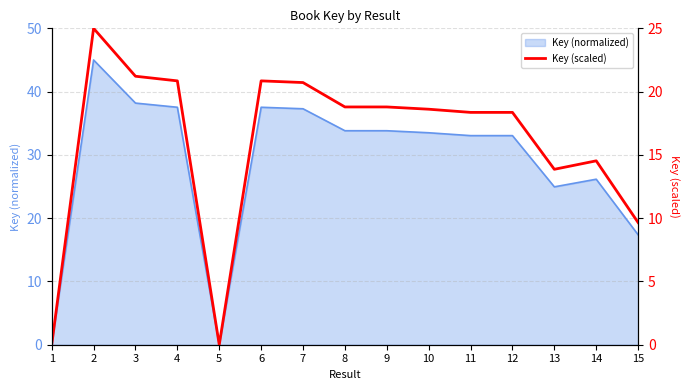

True or false: there are more than 1 points higher than both neighbors.

True